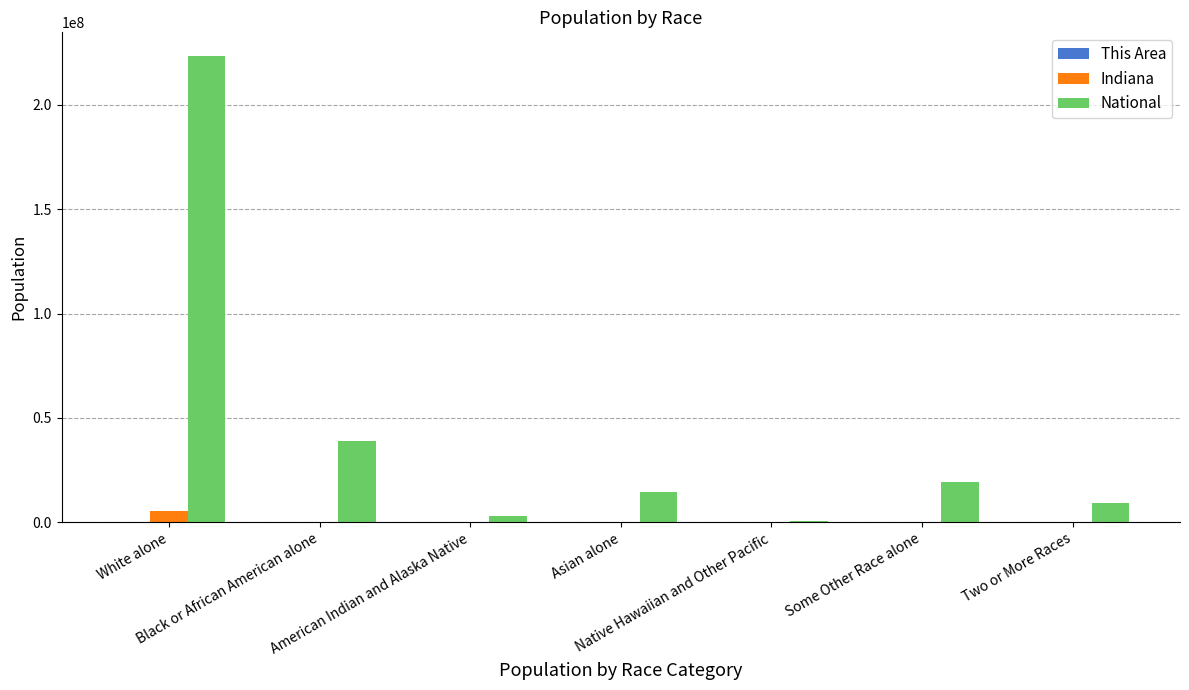

What is the greatest value displayed?

223553265